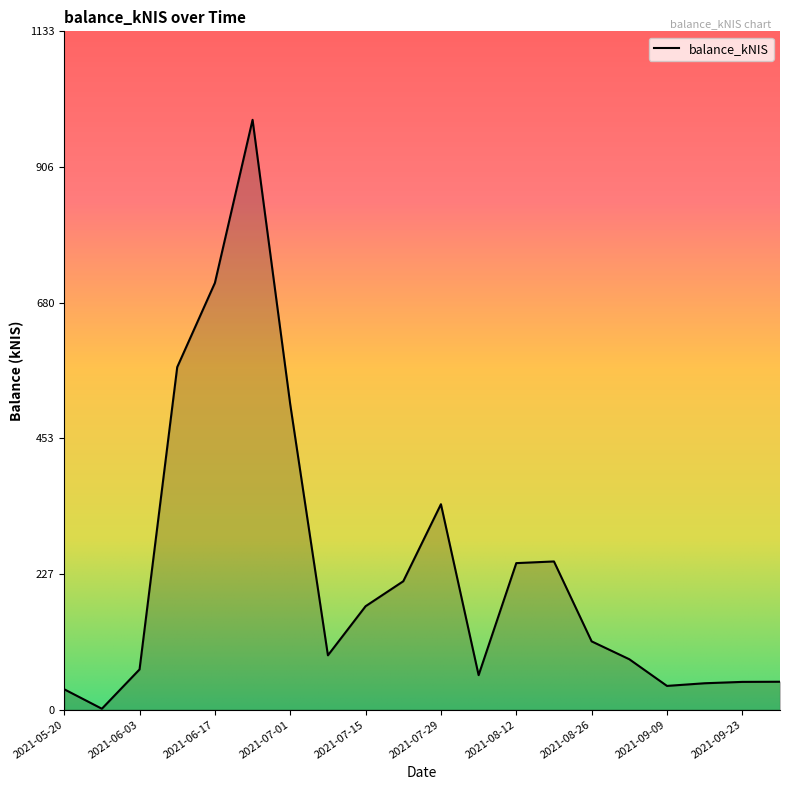

What is the maximum value shown in the chart?

985.3